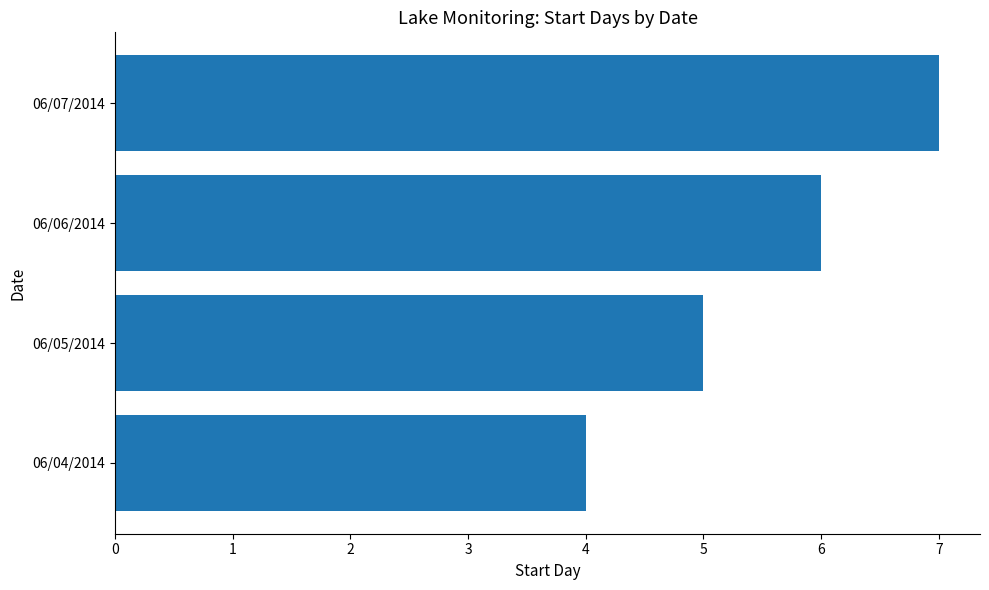

The value at 06/04/2014 is 7. True or false?

False